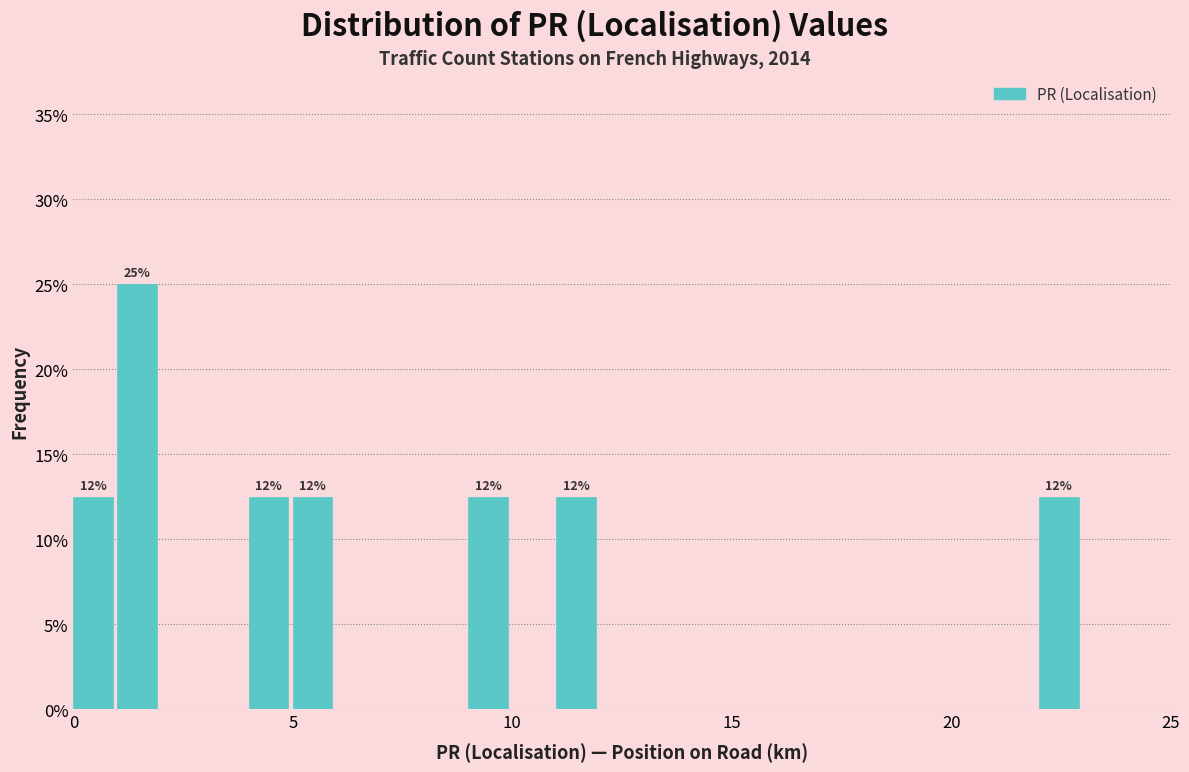

Around what value on the x-axis is the tallest bar? Give the approximate position of its centre, as read against the axis.

1.5